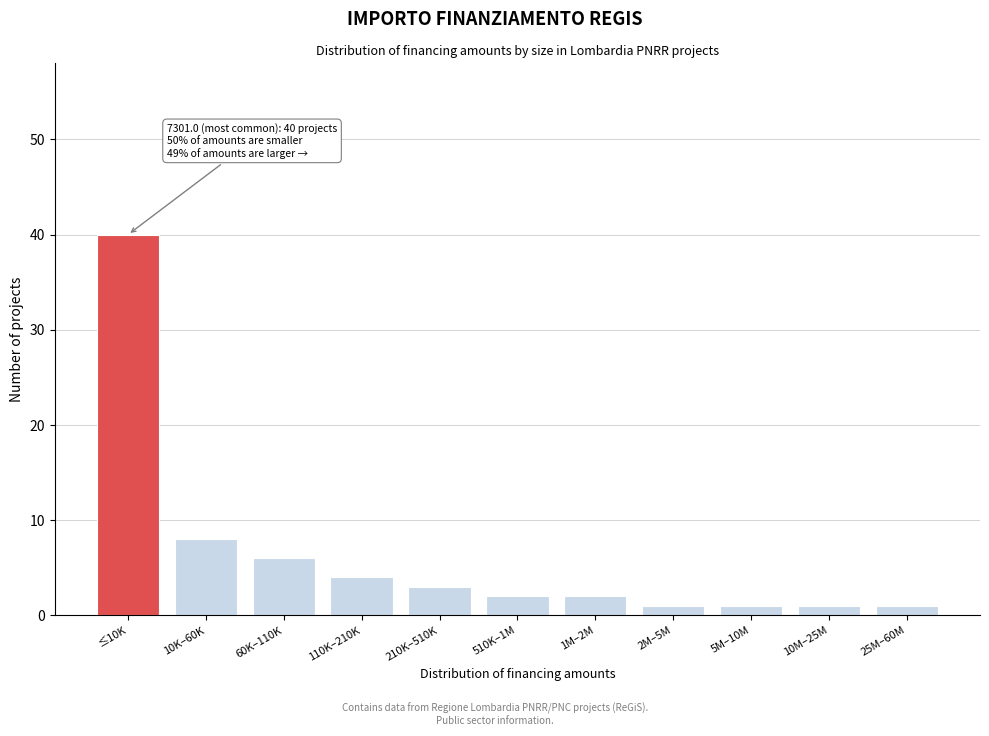

Reading right to left, extract all data points from this chart.

25M–60M=1	10M–25M=1	5M–10M=1	2M–5M=1	1M–2M=2	510K–1M=2	210K–510K=3	110K–210K=4	60K–110K=6	10K–60K=8	≤10K=40